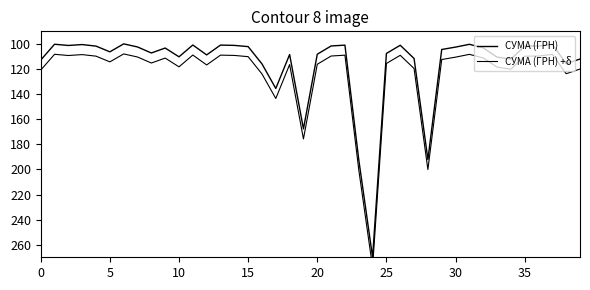

How many distinct data groups are displayed?

2